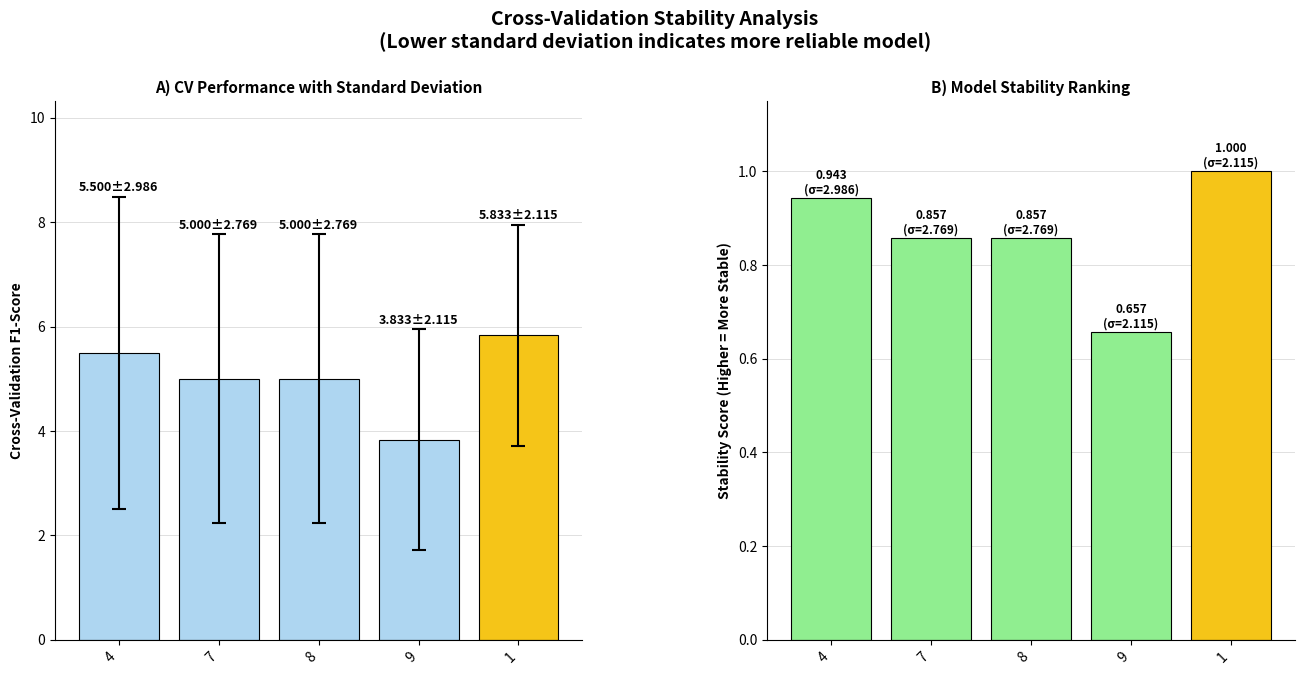

What is the label of the 2nd bar from the left?

7